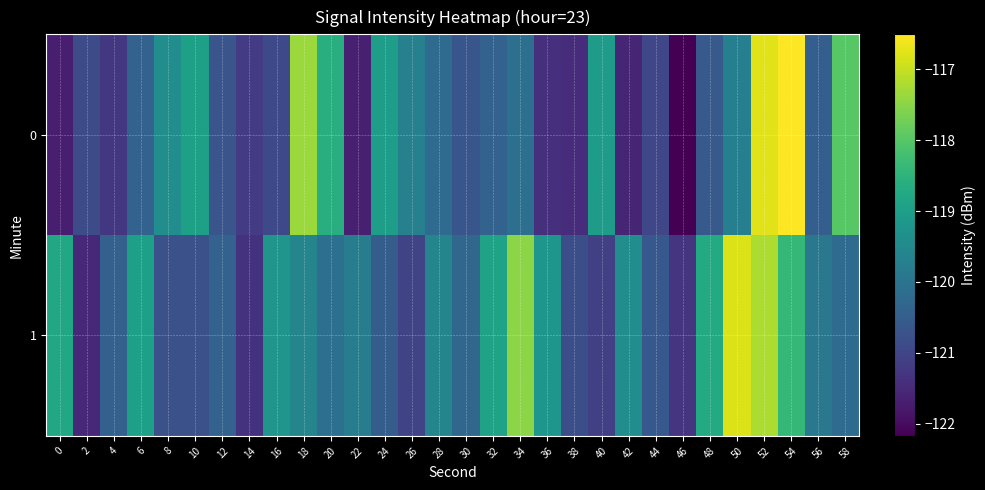

Reading left to right, what are all the values shown in this chart?

0: 0=-121.7	2=-120.9	4=-121.3	6=-120.4	8=-119.4	10=-119.0	12=-120.7	14=-121.2	16=-120.9	18=-117.4	20=-118.6	22=-121.7	24=-119.0	26=-119.7	28=-120.2	30=-120.7	32=-120.4	34=-120.1	36=-121.4	38=-121.5	40=-119.0	42=-121.6	44=-121.0	46=-122.2	48=-120.6	50=-119.7	52=-116.8	54=-116.5	56=-120.5	58=-118.0
1: 0=-118.8	2=-121.5	4=-120.4	6=-119.0	8=-120.8	10=-120.8	12=-120.4	14=-121.3	16=-119.2	18=-119.6	20=-120.1	22=-119.8	24=-120.5	26=-121.0	28=-119.6	30=-120.3	32=-118.9	34=-117.5	36=-119.2	38=-120.8	40=-121.1	42=-119.4	44=-120.6	46=-121.3	48=-118.7	50=-116.8	52=-117.2	54=-118.4	56=-119.9	58=-120.2